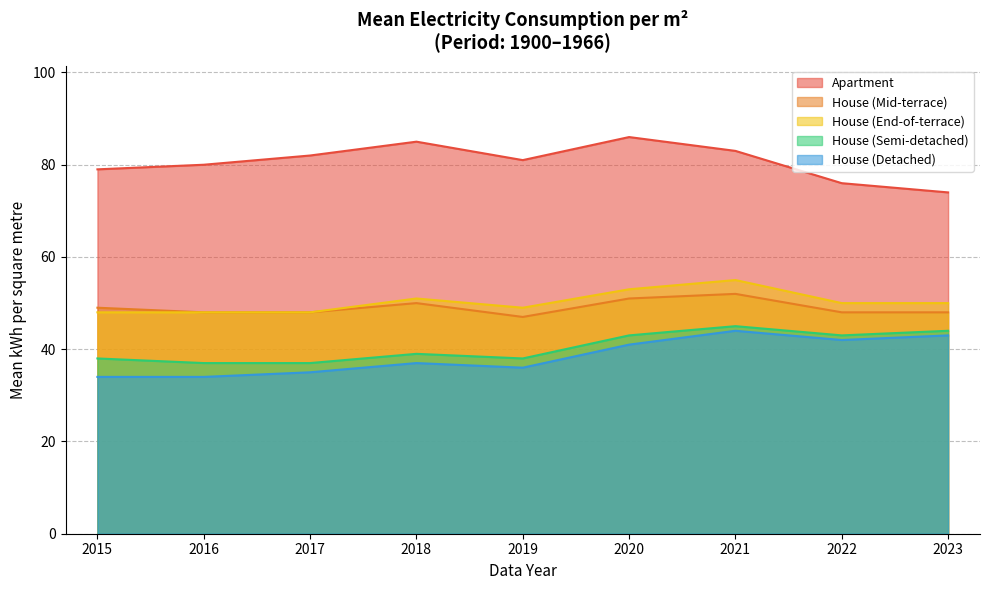

Is the value of House (Mid-terrace) at 2021 greater than the value of House (Semi-detached) at 2019?

Yes